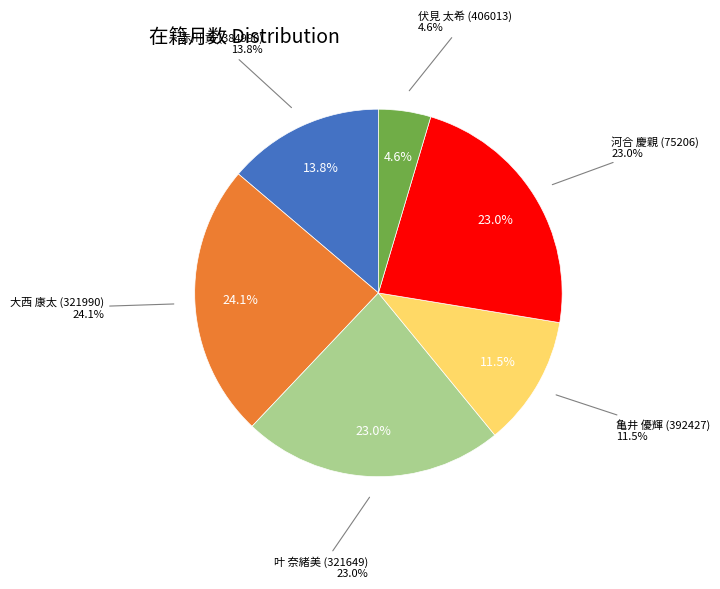

How many segments does this pie chart have?

6